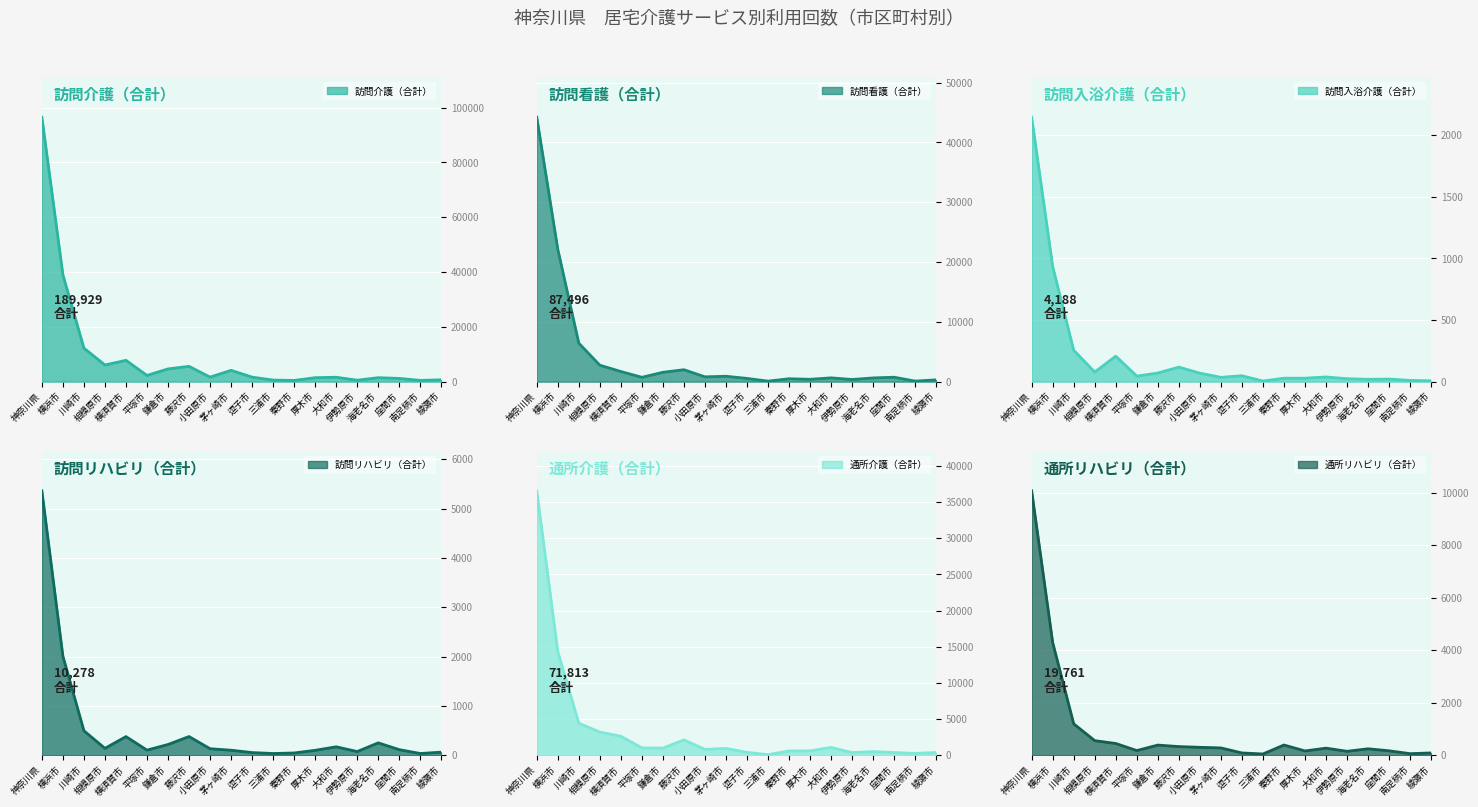

Count the number of data series in this chart.

6